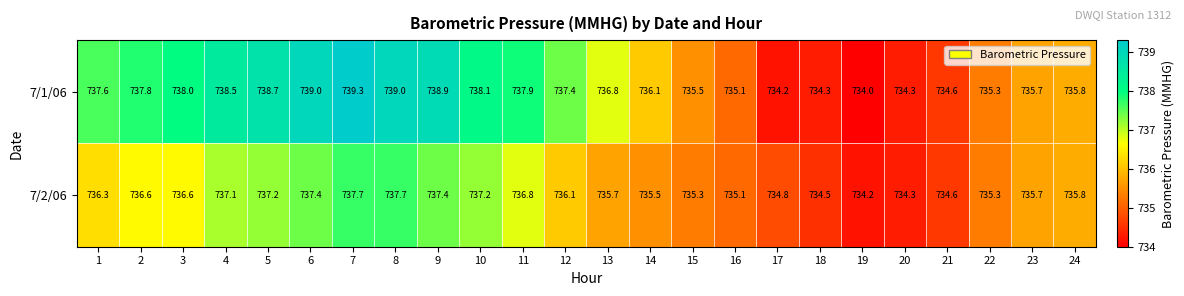

Rank the series by their maximum value, from highest to lowest.

7/1/06, 7/2/06